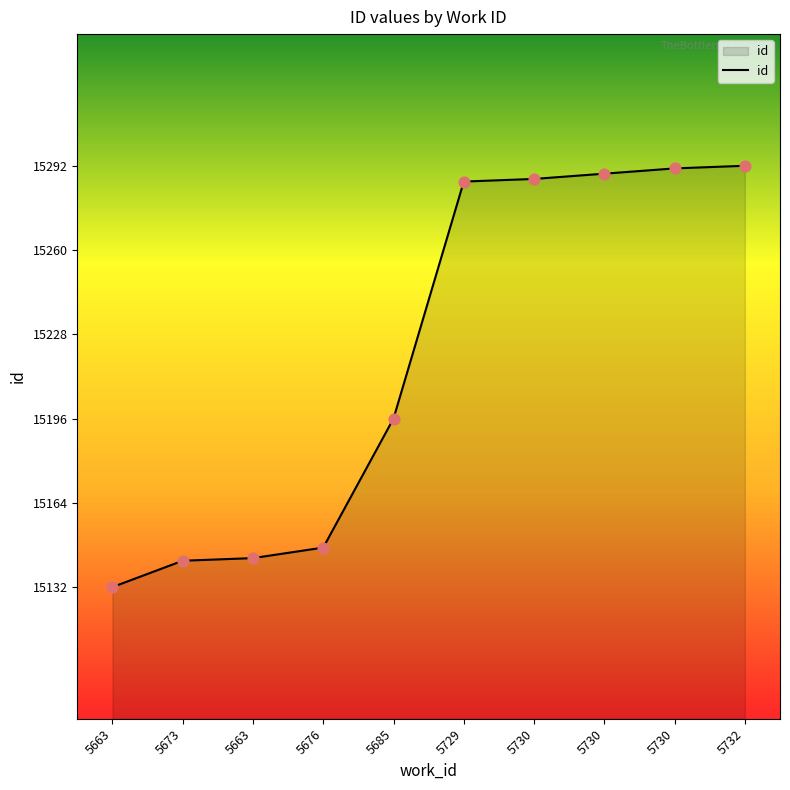

Which has a higher value, 5732 or 5730?

5732